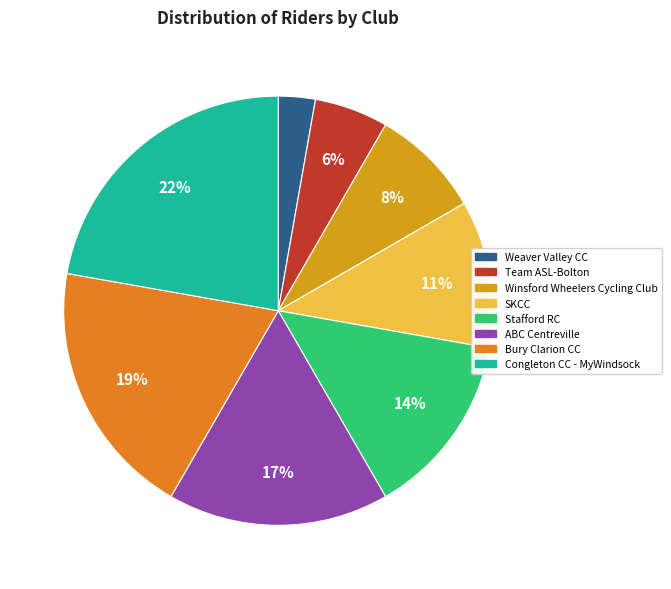

How many slices are in this pie chart?

8